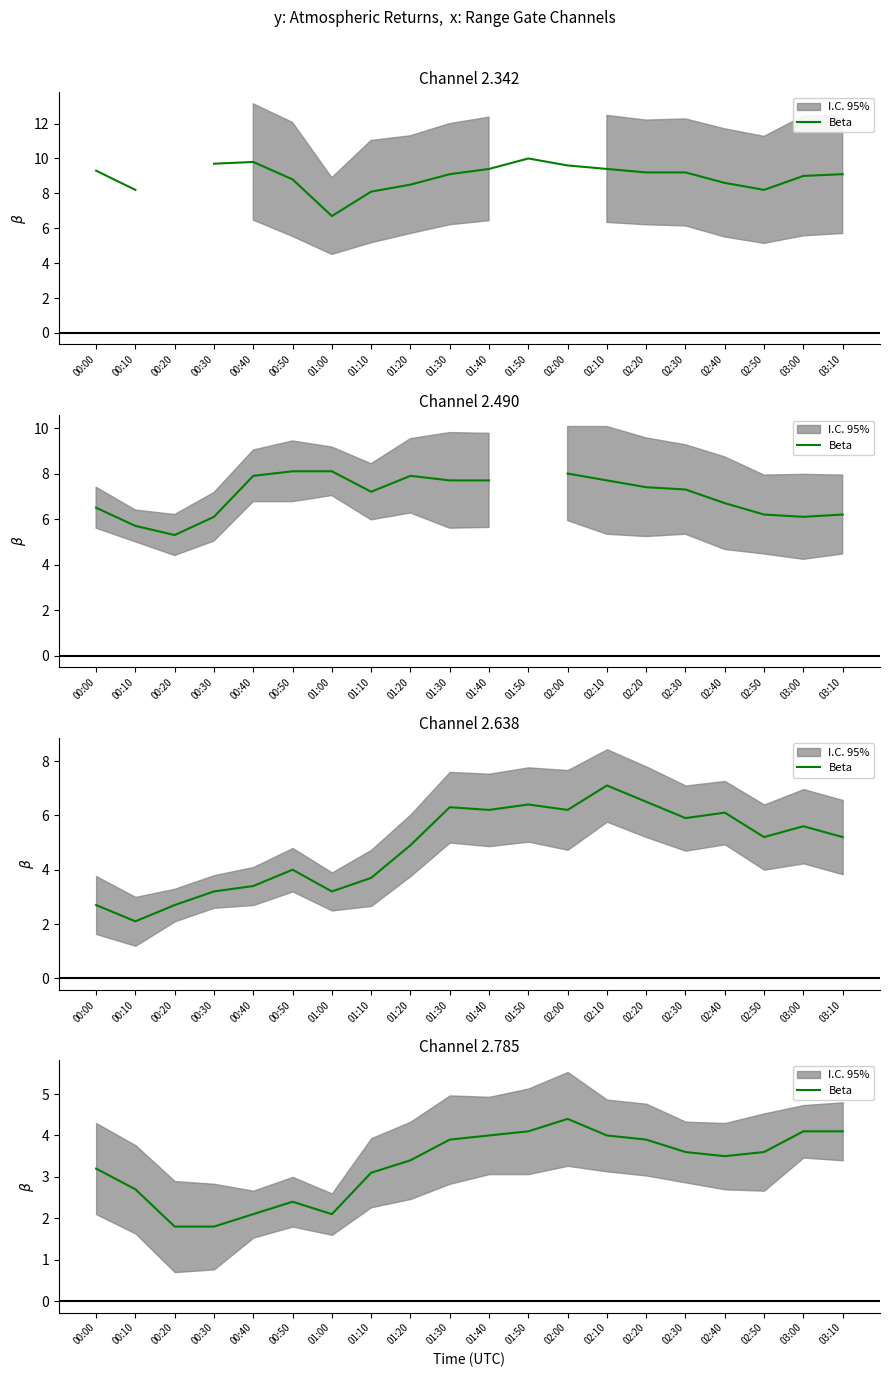

What position from the left is 02:40?

17